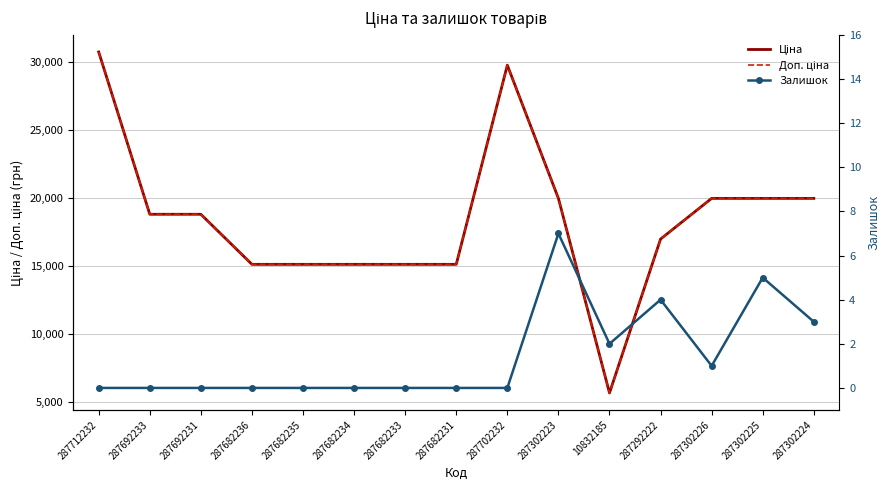

What is the value of the Доп. ціна point at the 6th from the left?

15120.0